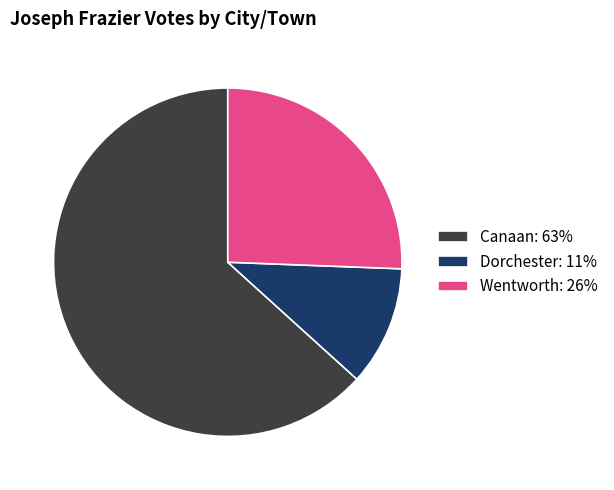

Between Canaan and Dorchester, which is larger?

Canaan